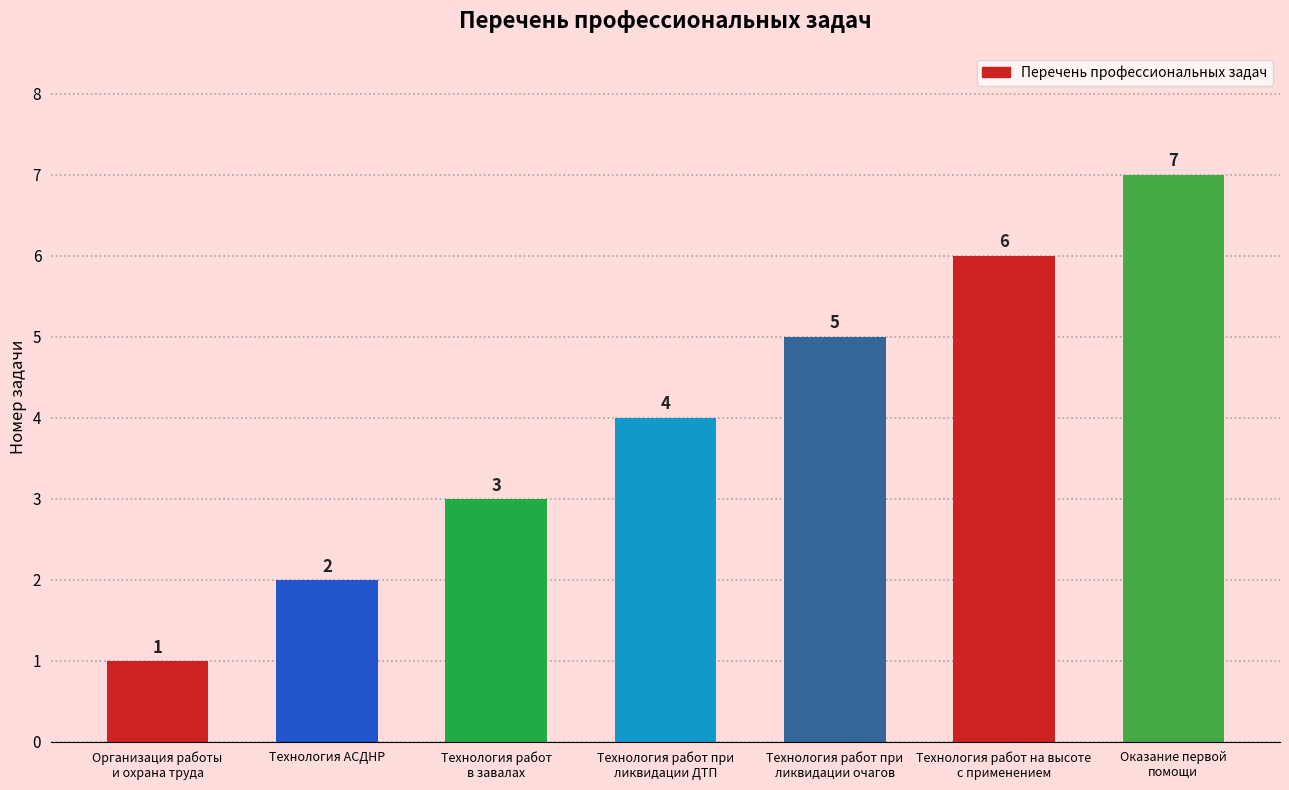

What value does the data have at Технология работ
в завалах?

3